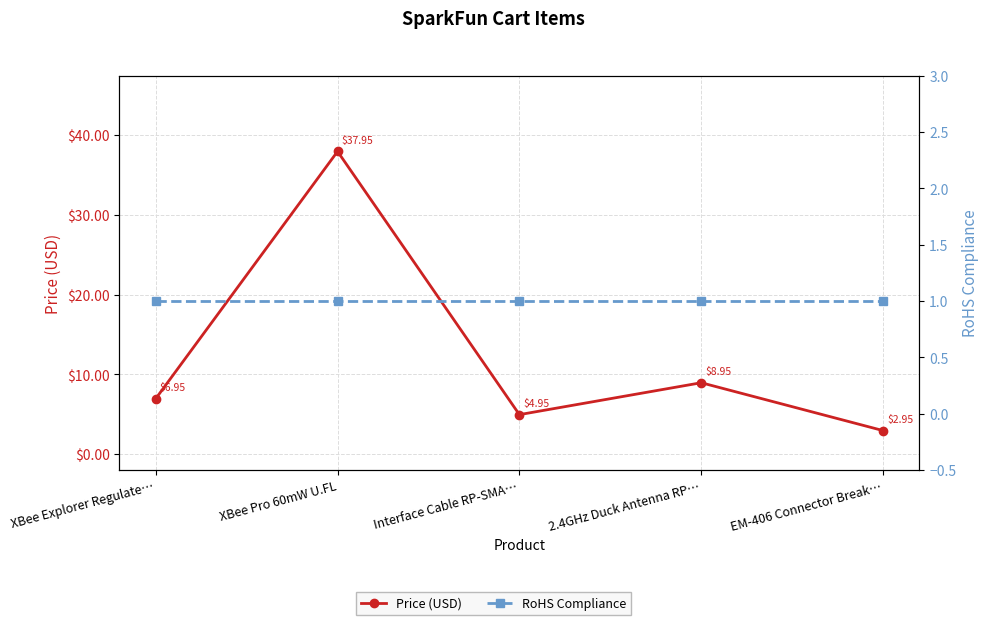

Where is RoHS Compliance nearest to the value 1?

XBee Explorer Regulate…